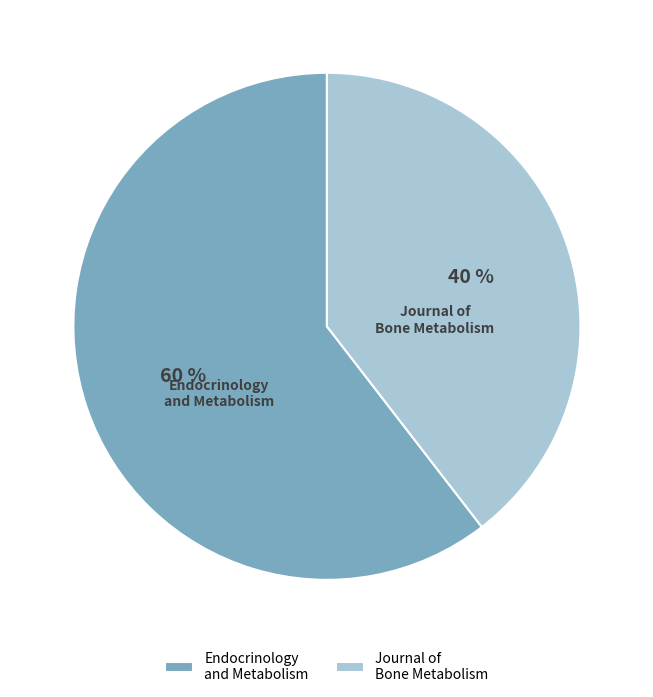

What is the ratio of the value at Journal of Bone Metabolism to the value at Endocrinology and Metabolism?

0.7